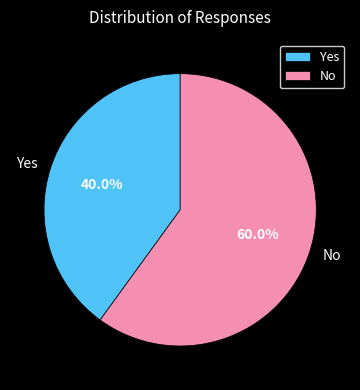

Rank the categories by value from highest to lowest.

No, Yes